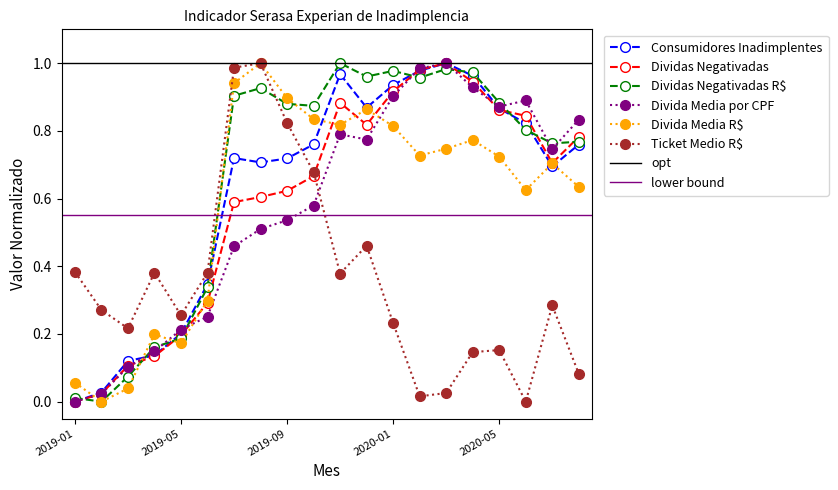

Does the chart have visible grid lines?

No